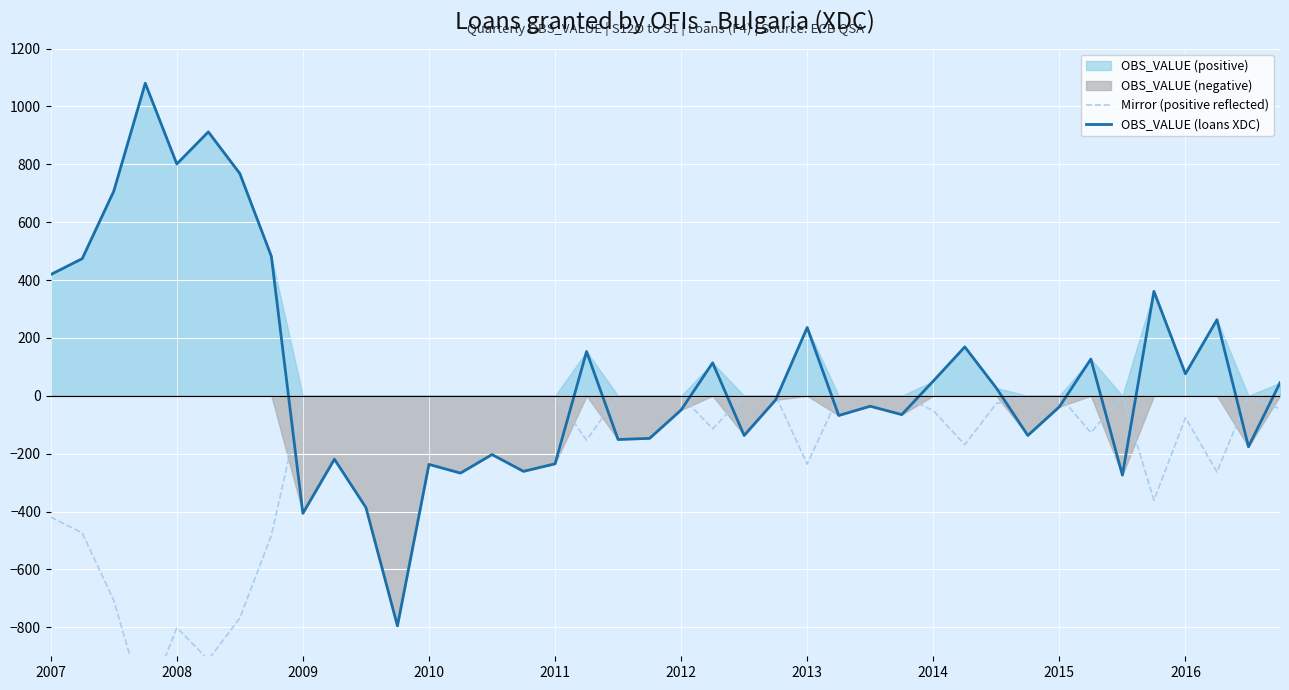

What is the sum of the OBS_VALUE (loans XDC) values at 16 and 25?

-303